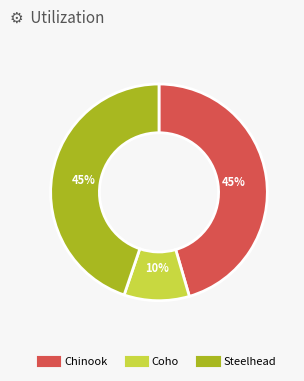

To the nearest percent, what is the average slice percentage?

33%